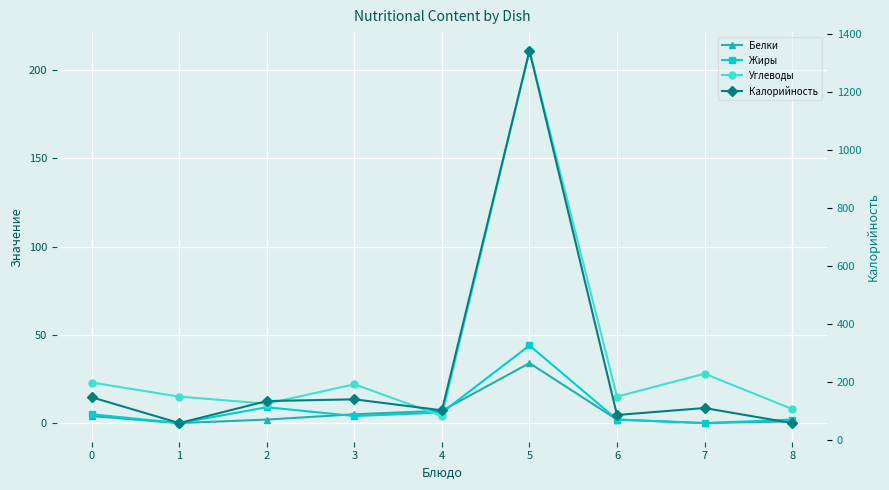

Between 1 and 3, which series saw the biggest shift?

Калорийность